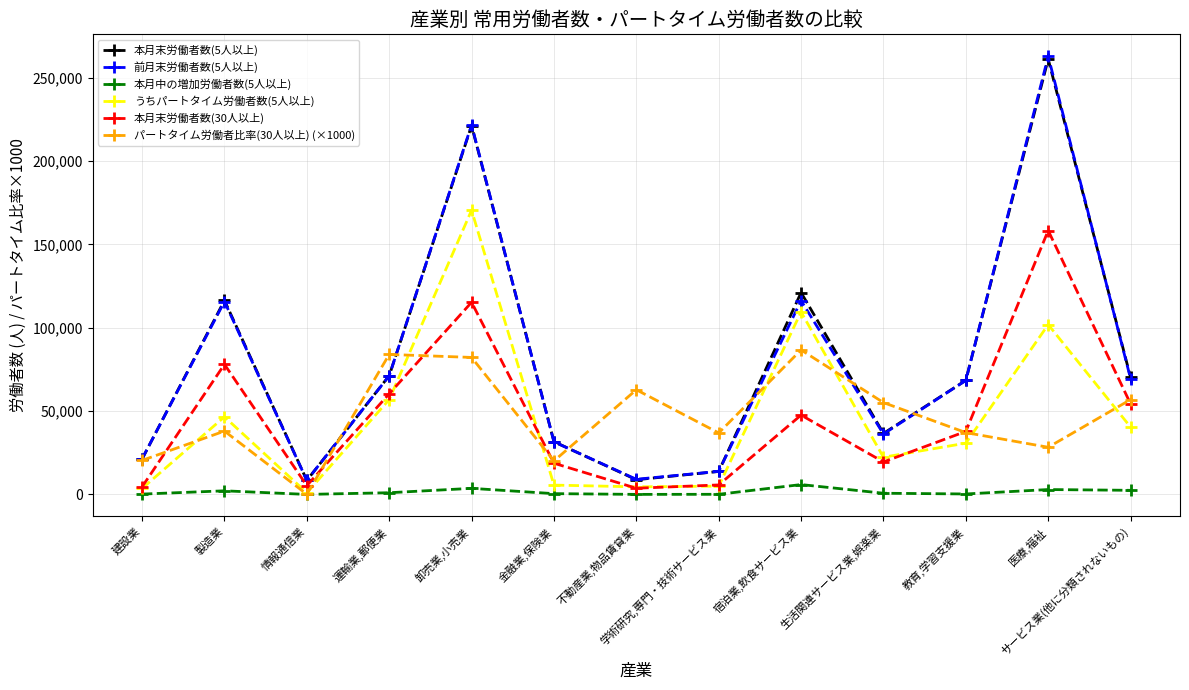

What is the label of the 11th point from the left?

教育,学習支援業